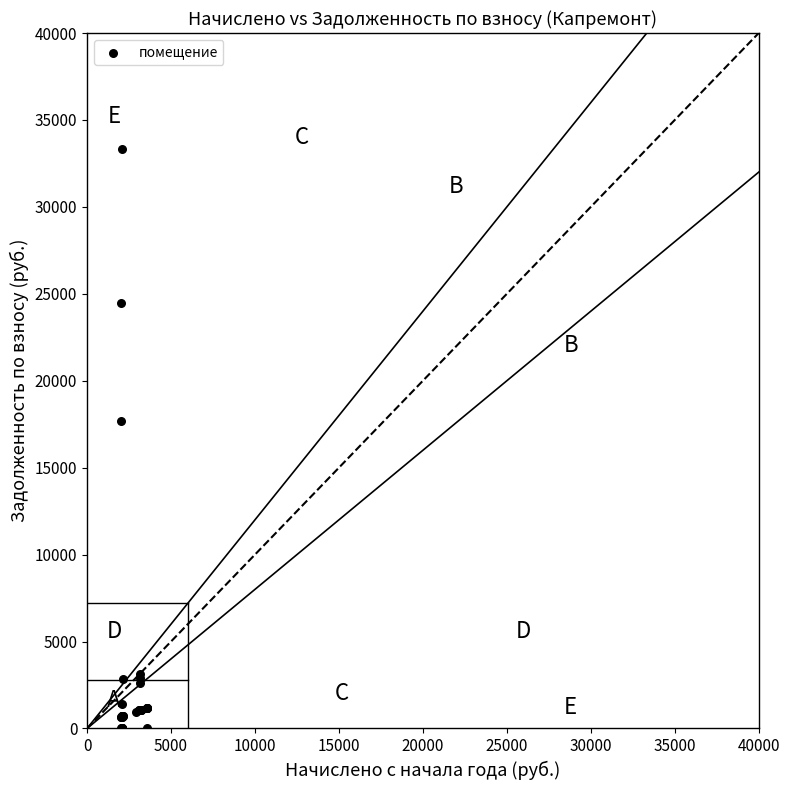

What Y value in the scatter plot is closest to 16650?

17703.2